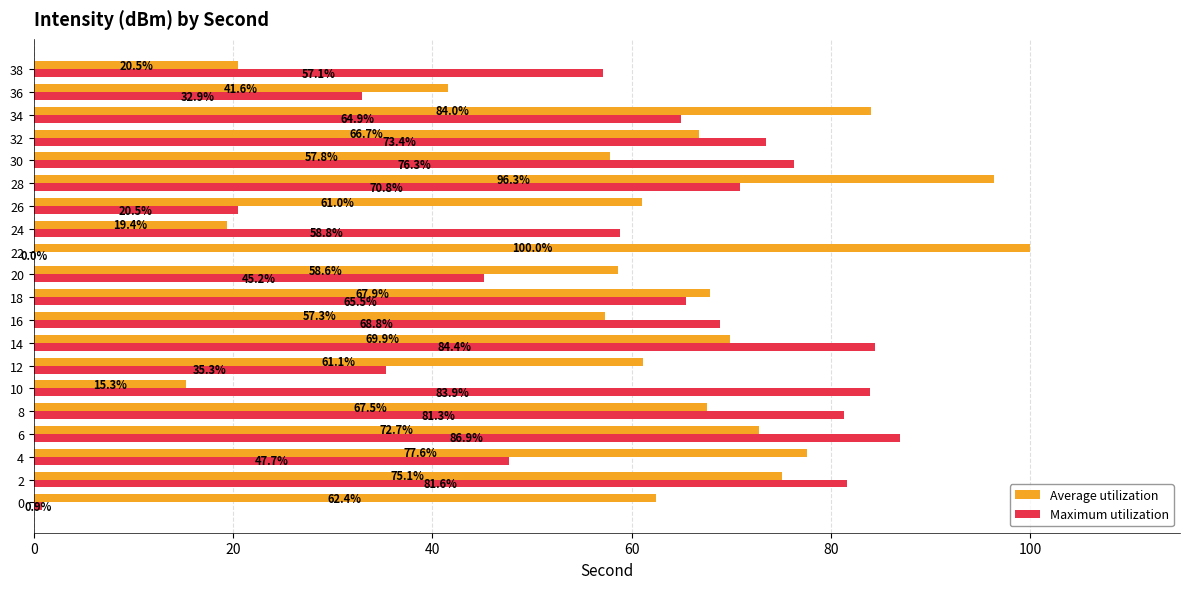

Which series has the largest total across all categories?

Average utilization